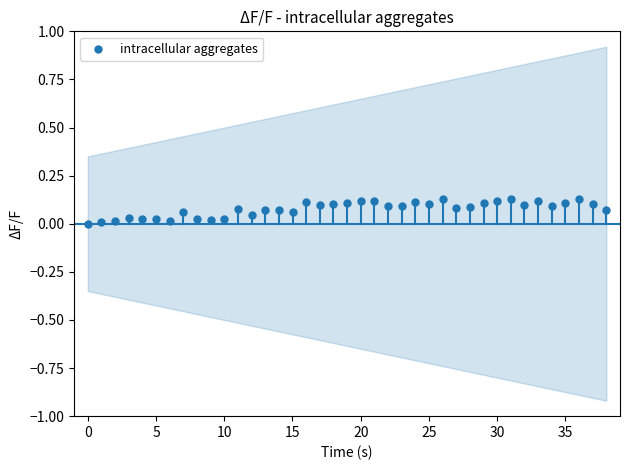

What is the range of X values (max minus min)?

38.0